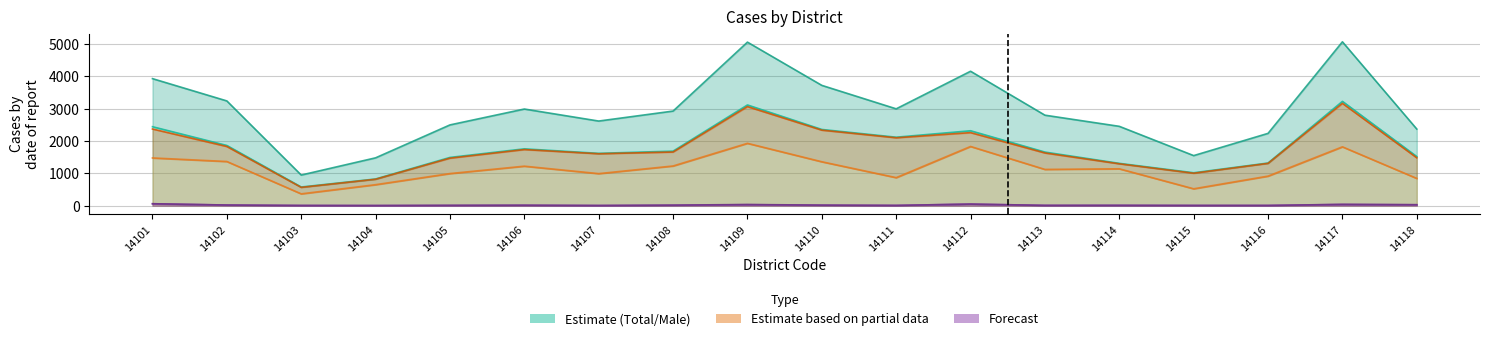

What is the difference between the highest and lowest values at 14101?

2378